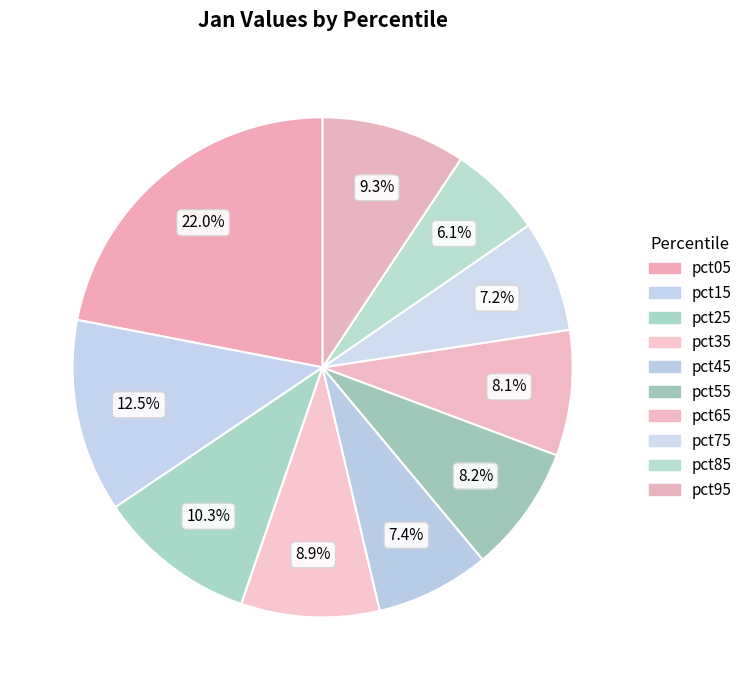

What percentage is the pct35 slice, to the nearest percent?

9%